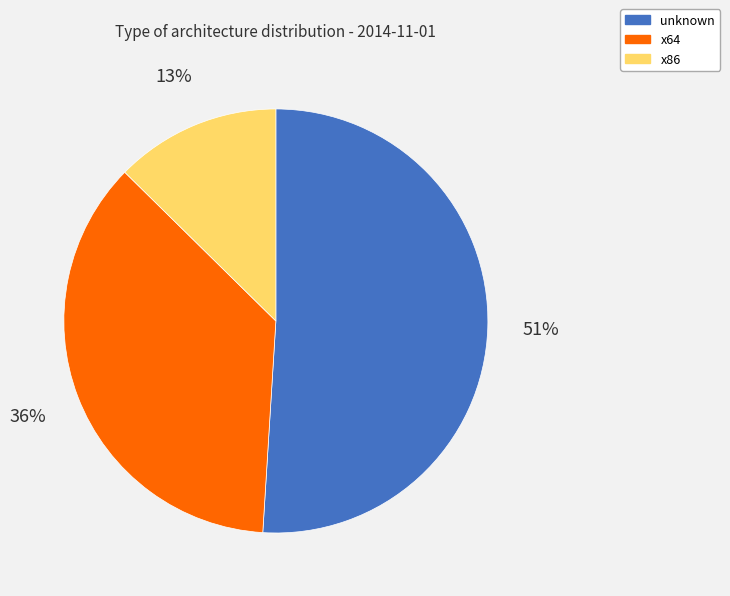

Which has a higher value, x64 or x86?

x64